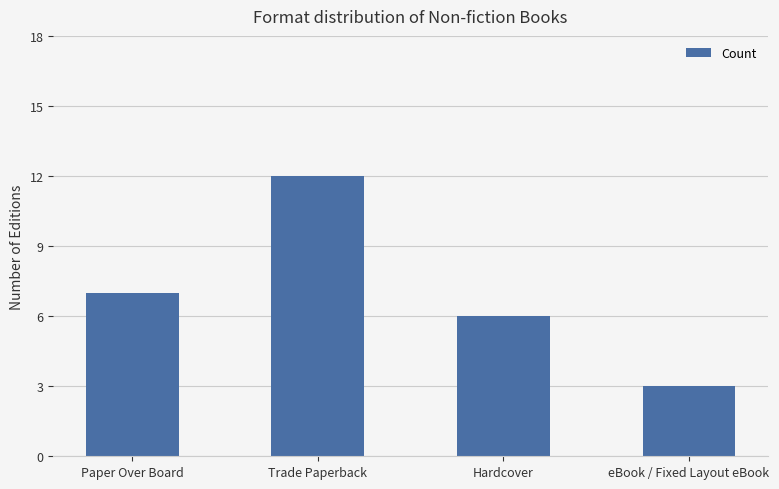

Where is the data nearest to the value 7?

Paper Over Board